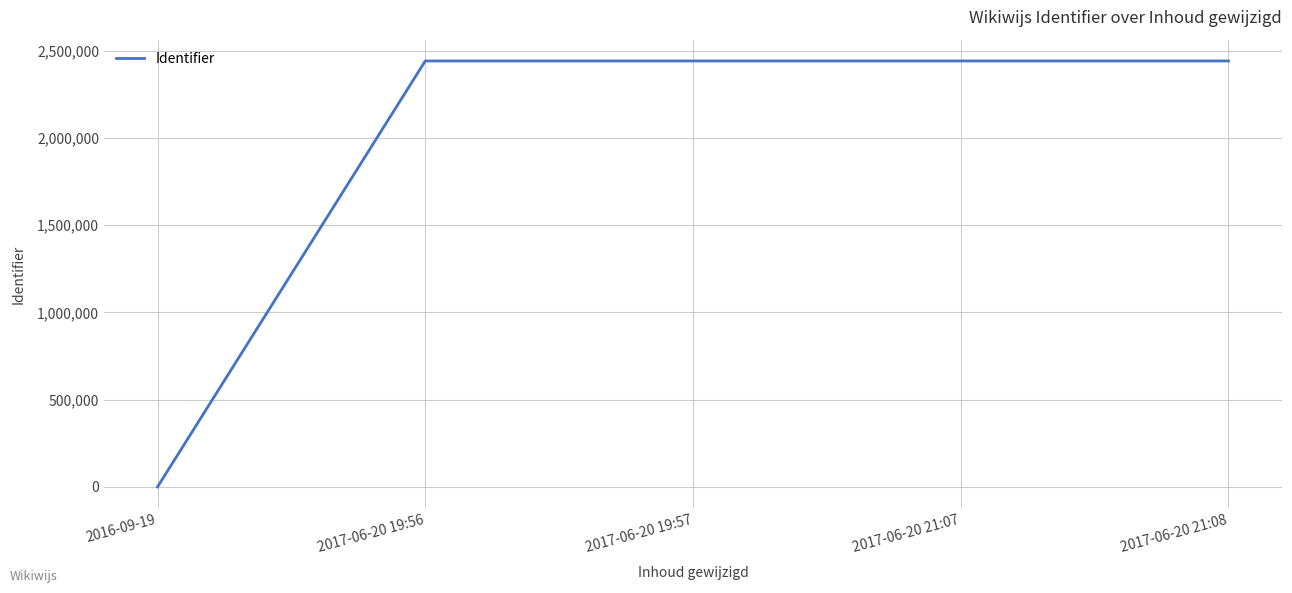

Which category has the lowest value across all series?

2016-09-19